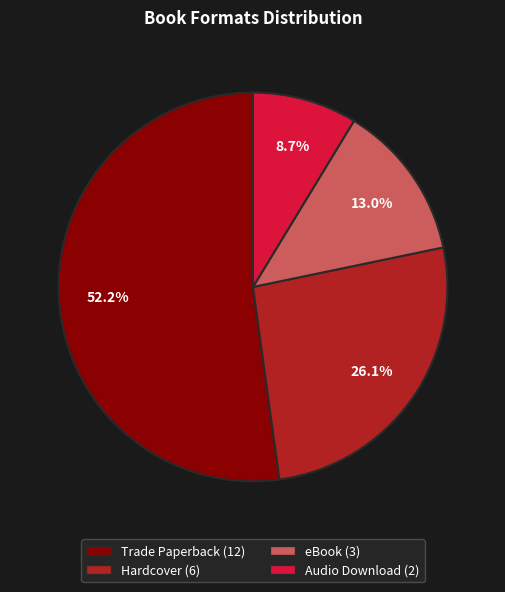

How many segments does this pie chart have?

4